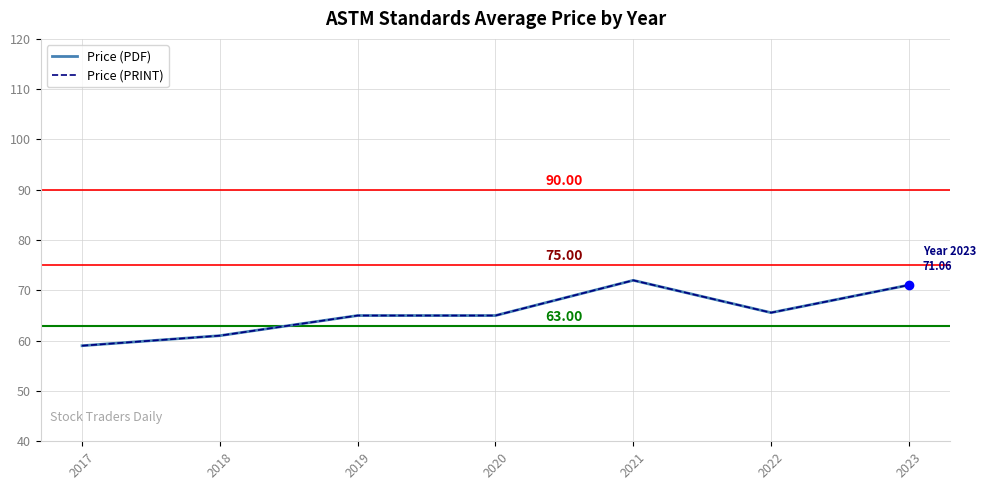

Reading left to right, extract all data points from this chart.

Price (PDF): 2017=59.0	2018=61.0	2019=65.0	2020=65.0	2021=72.0	2022=65.6	2023=71.1
Price (PRINT): 2017=59.0	2018=61.0	2019=65.0	2020=65.0	2021=72.0	2022=65.6	2023=71.1